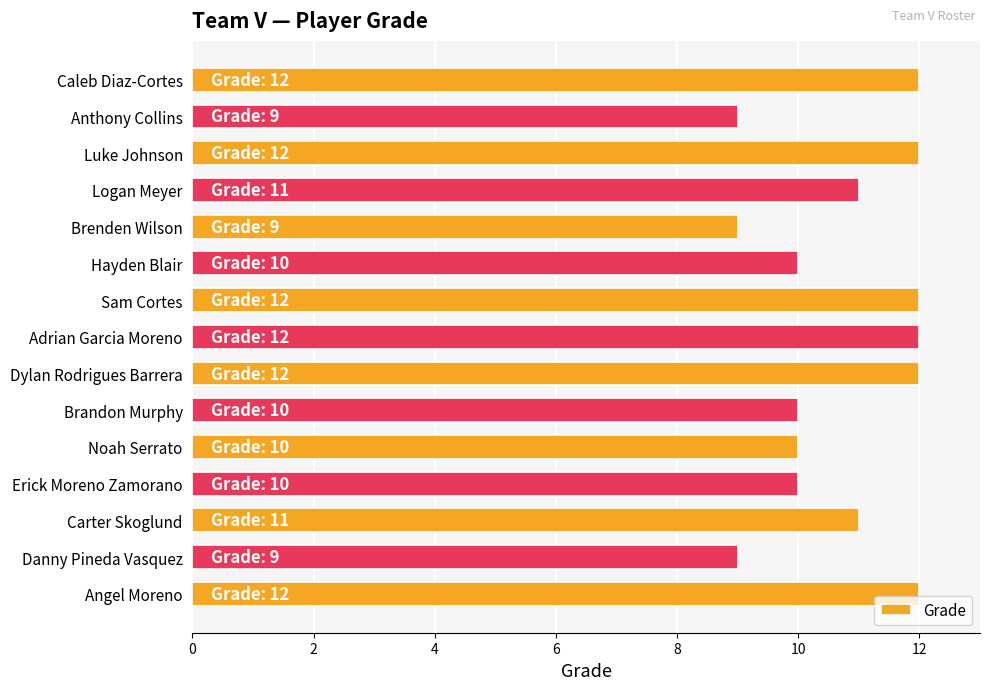

Reading top to bottom, list all the values displayed in this chart.

12	9	12	11	9	10	12	12	12	10	10	10	11	9	12